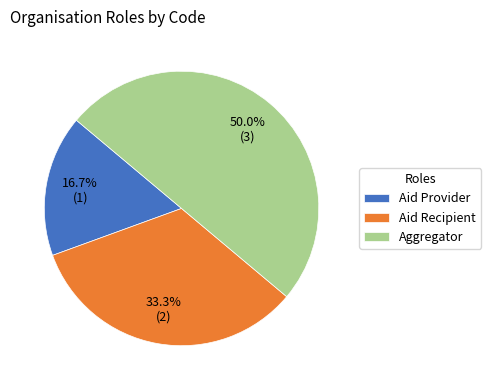

Which slice is the largest?

Aggregator